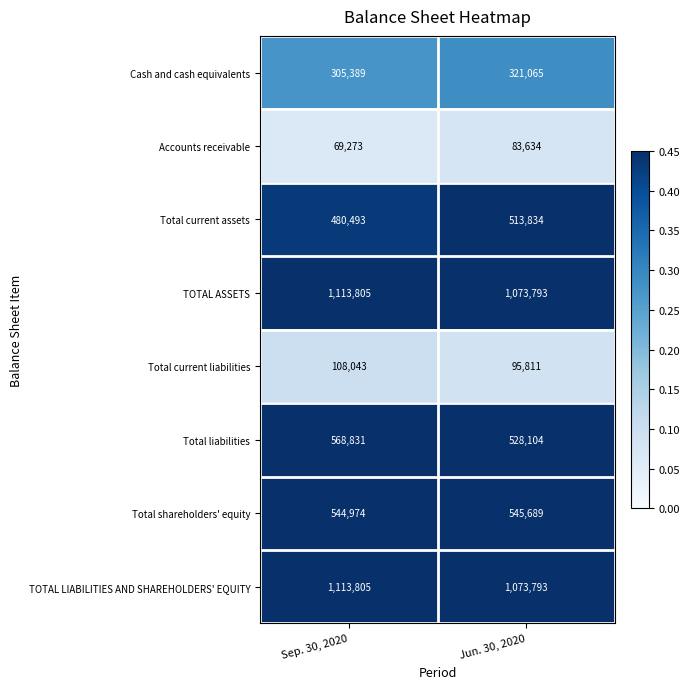

What is the total value across all series at Jun. 30, 2020?

4235723